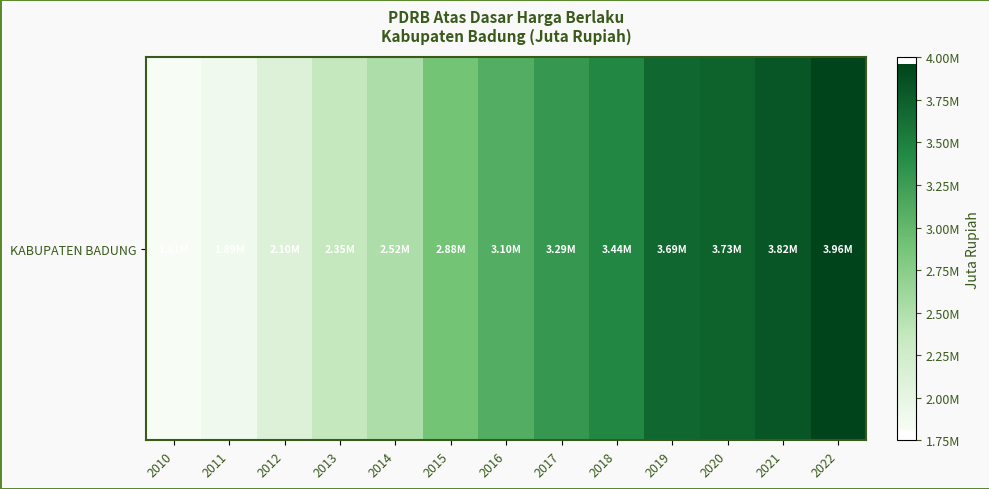

Which has a higher value, 2022 or 2013?

2022